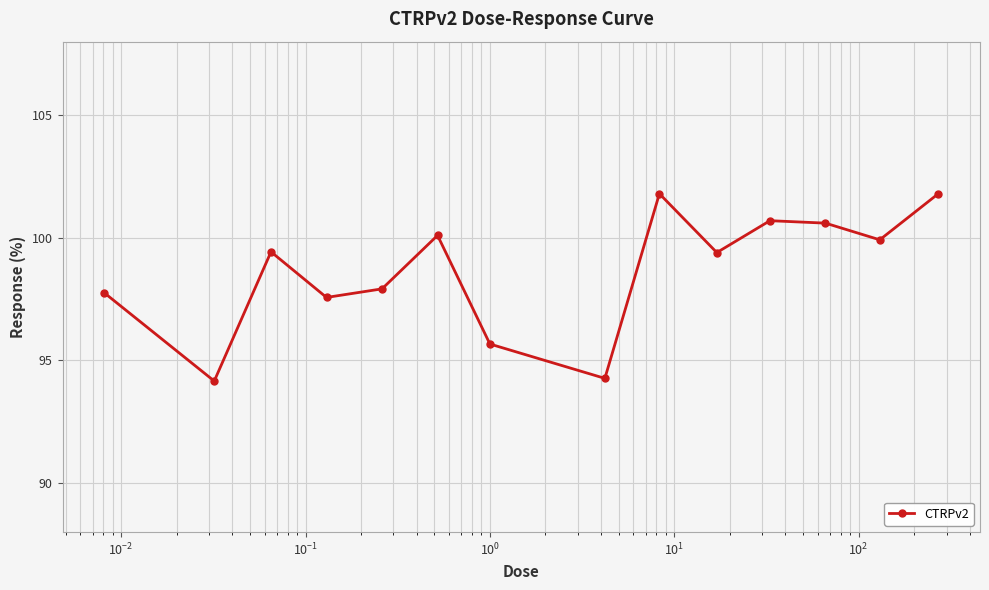

How many series are shown in this chart?

1